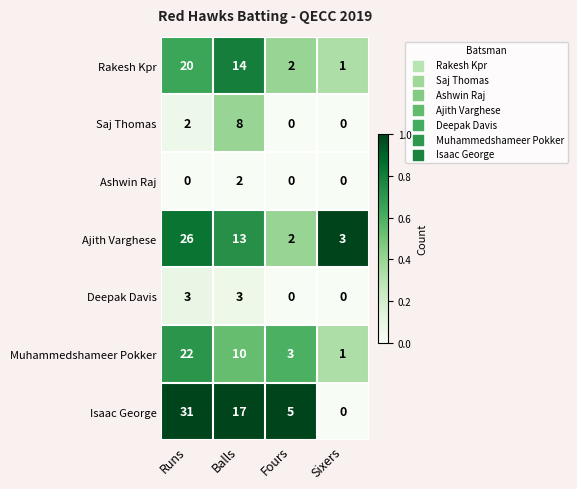

At how many categories does at least one series exceed 0?

4